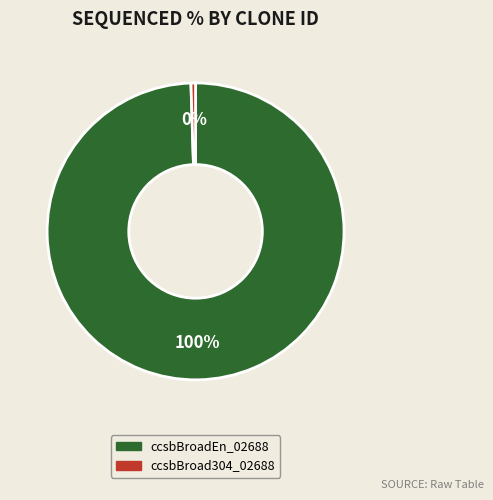

Rank the categories by value from lowest to highest.

ccsbBroad304_02688, ccsbBroadEn_02688